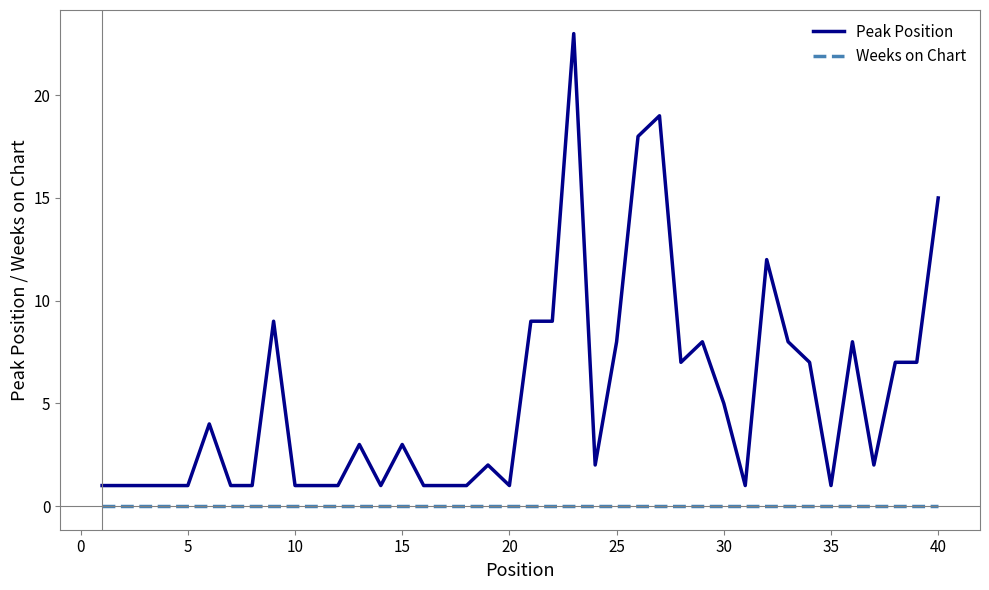

Which series has the largest total across all categories?

Peak Position